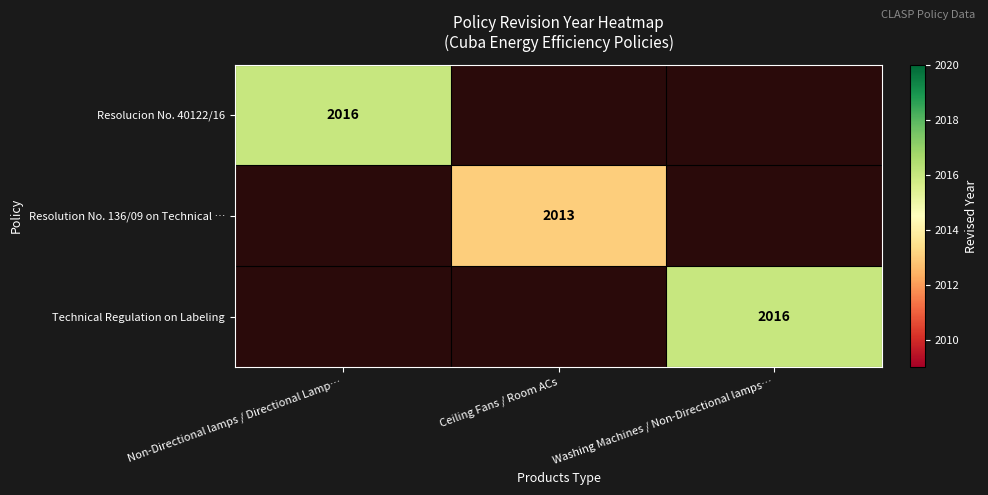

True or false: Resolucion No. 40122/16 has a value of 2641 at Non-Directional lamps / Directional Lamp….

False